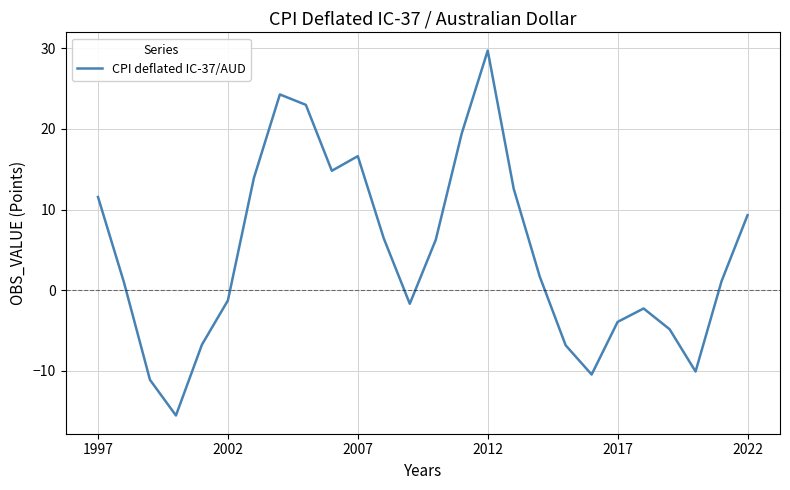

What is the minimum value shown in the chart?

-15.5